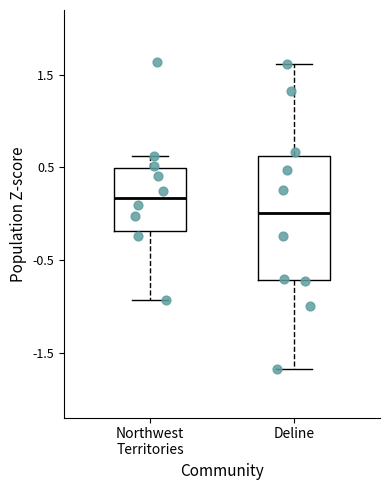

Reading left to right, read every box against the y-axis: the position of its median line, the range the box covers, and the ends of its whiskers. The values are not printed on the chart, so give them approximately, as read against the axis.

Northwest Territories: median 0.2, box -0.2 to 0.5, whiskers -0.9 to 0.6
Deline: median 0.0, box -0.7 to 0.6, whiskers -1.7 to 1.6